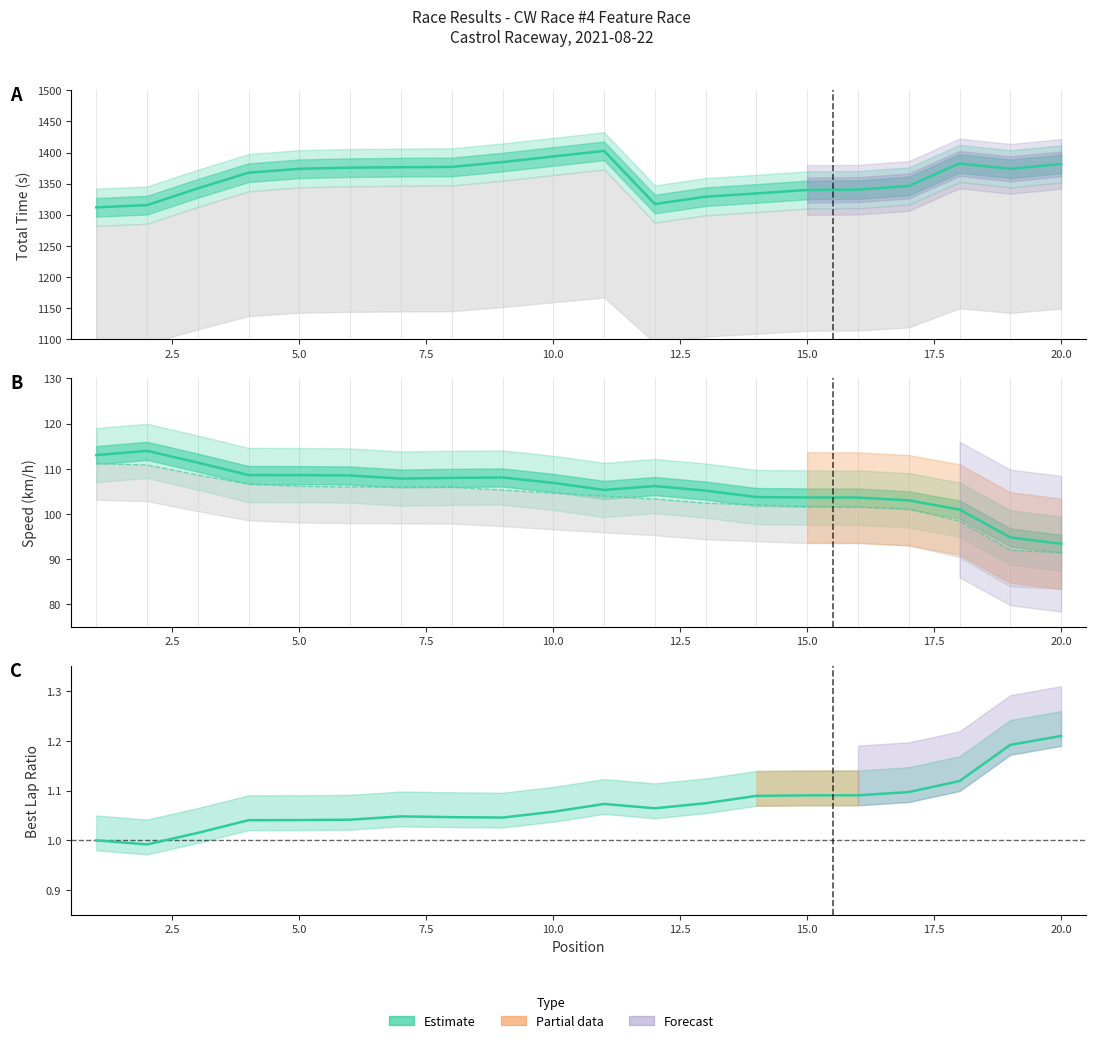

True or false: Best Speed and Average Speed cross at least once.

False